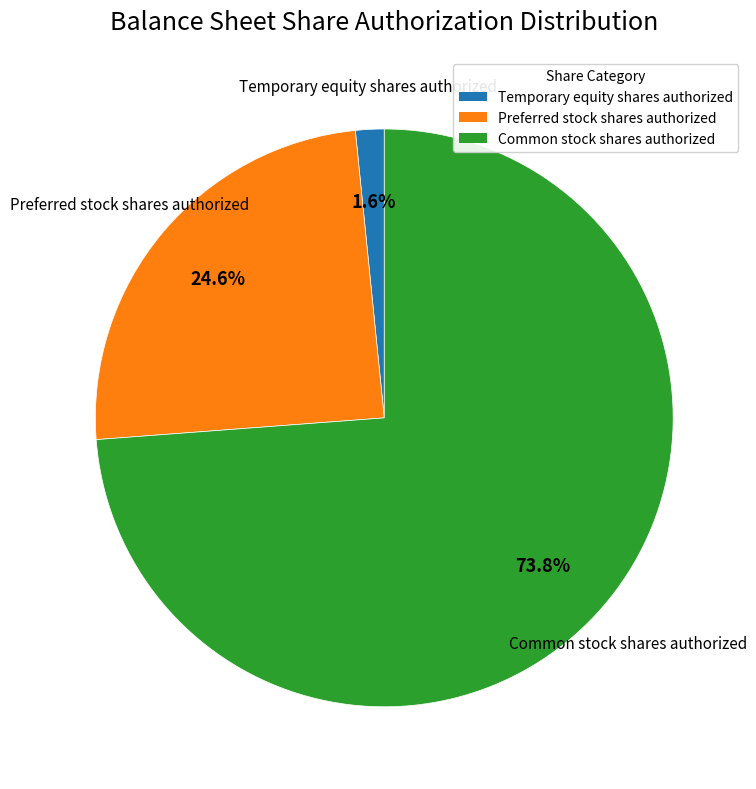

To the nearest percent, what is the combined percentage of Common stock shares authorized and Preferred stock shares authorized?

98%